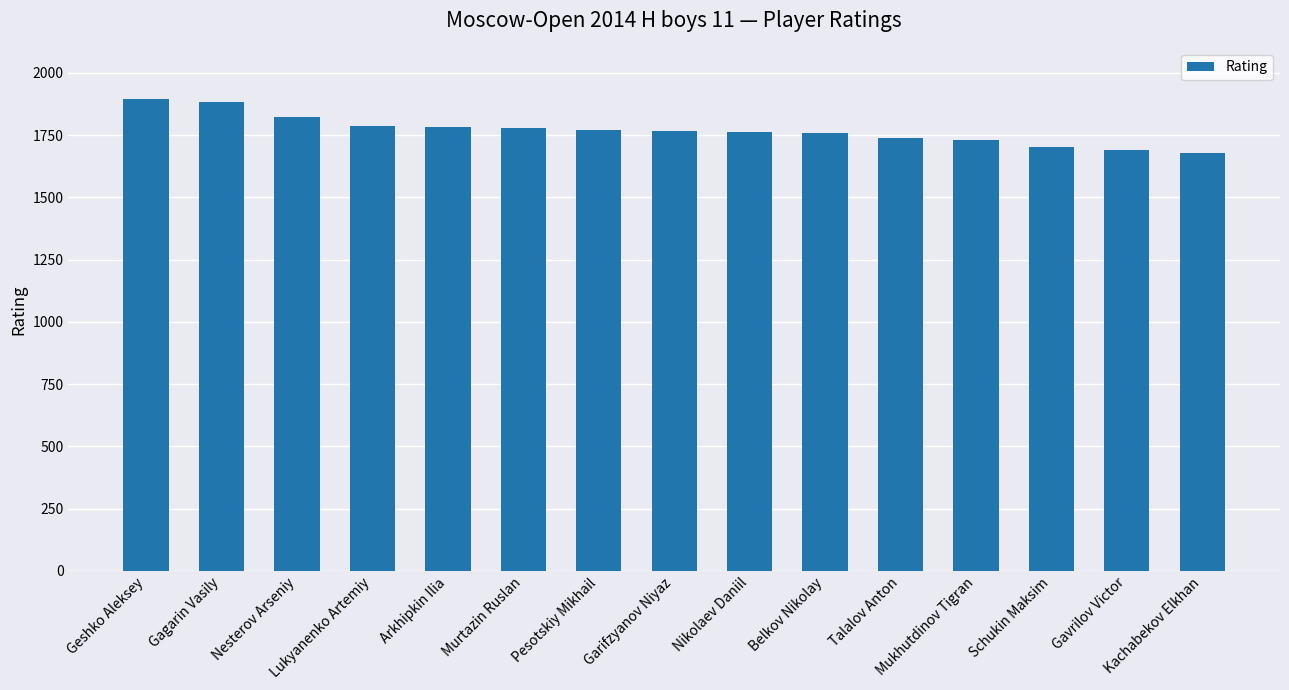

What is the smallest value displayed?

1677